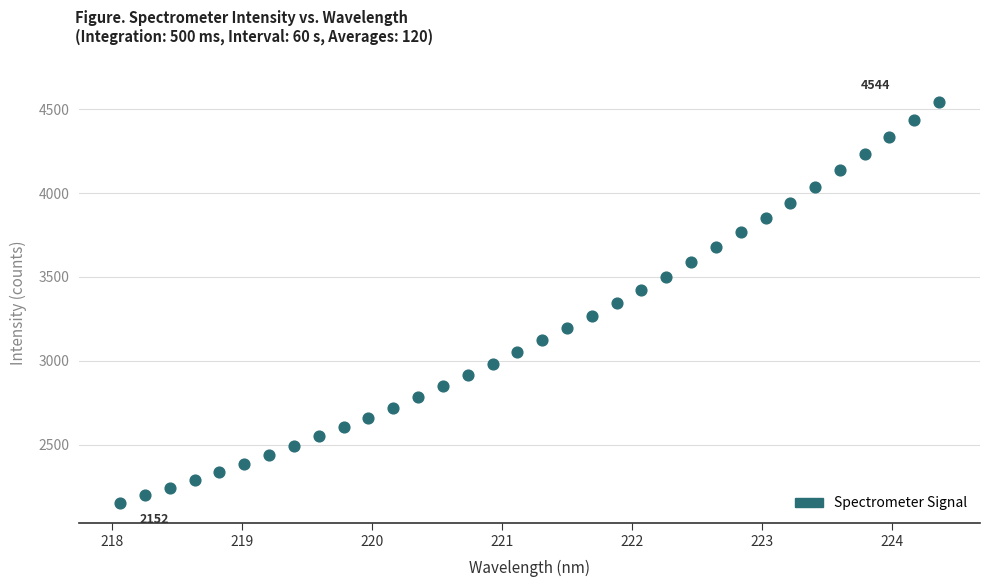

What is the range of Y values (max minus min)?

2391.9